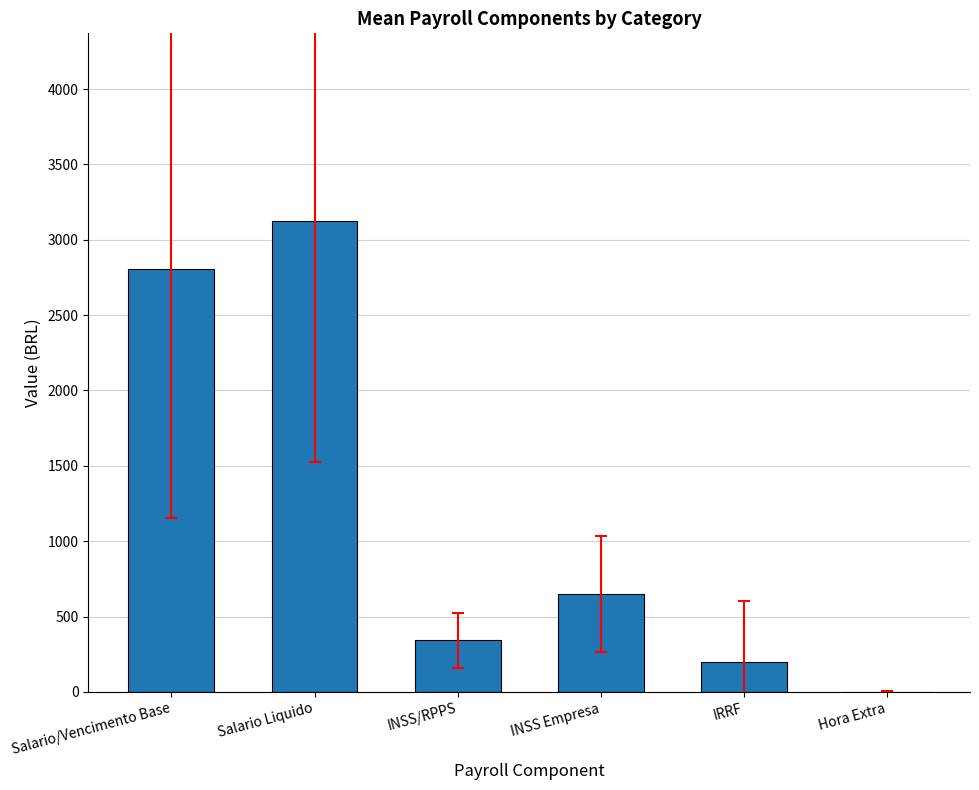

Reading right to left, list all the values displayed in this chart.

Hora Extra=2.5	IRRF=201.7	INSS Empresa=649.6	INSS/RPPS=341.3	Salario Liquido=3121.2	Salario/Vencimento Base=2809.0